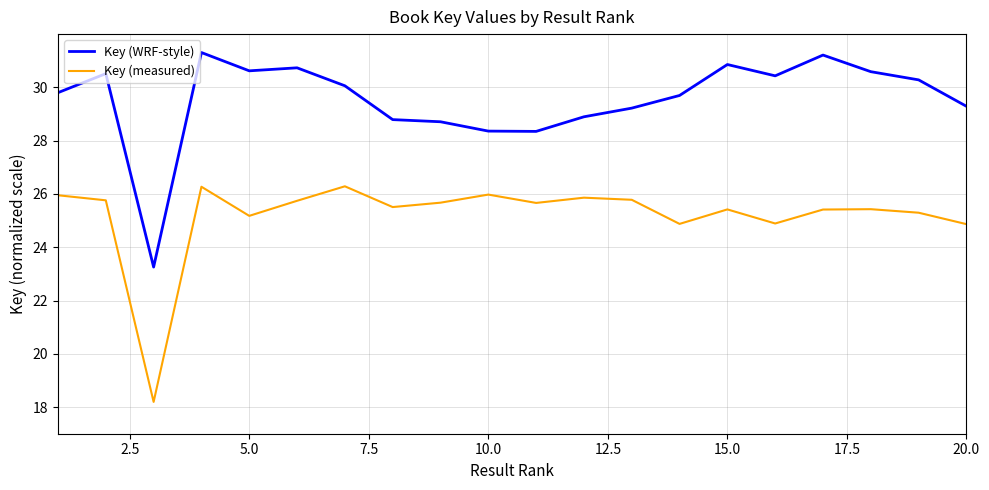

Does the chart display data point markers on the line(s)?

No